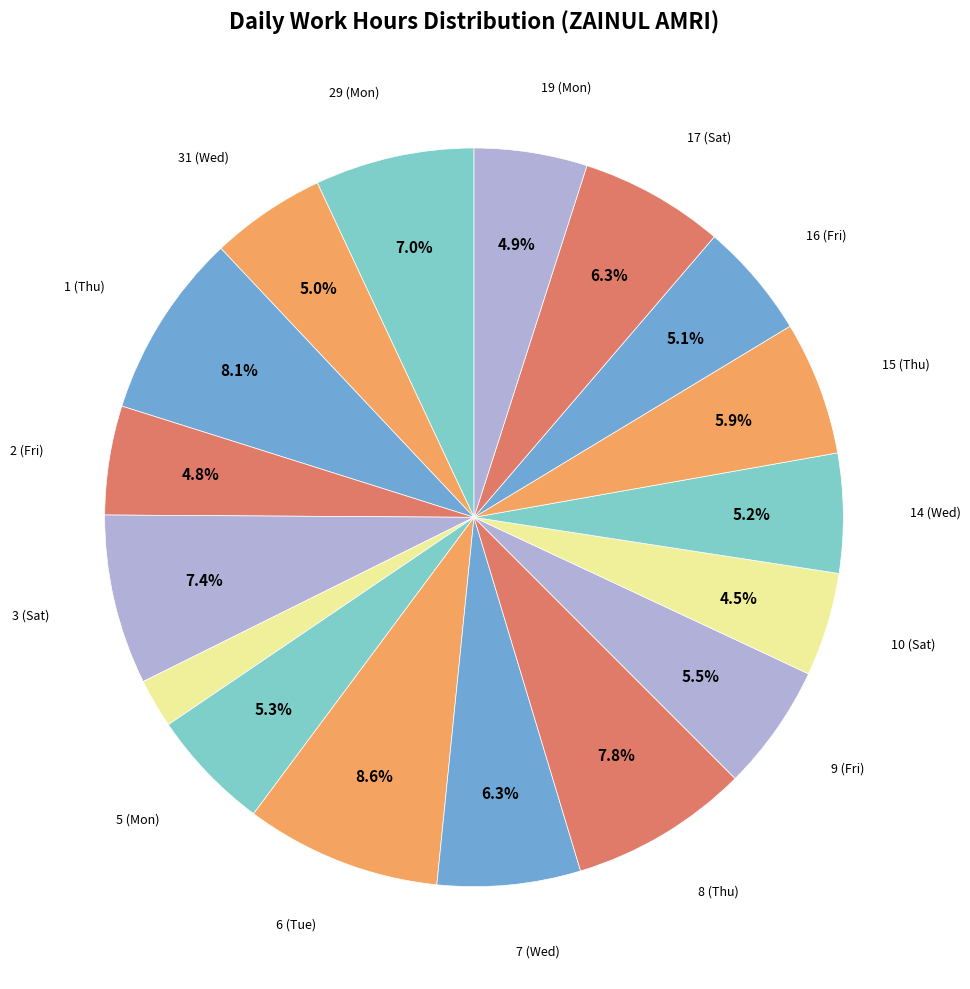

How many slices are in this pie chart?

17